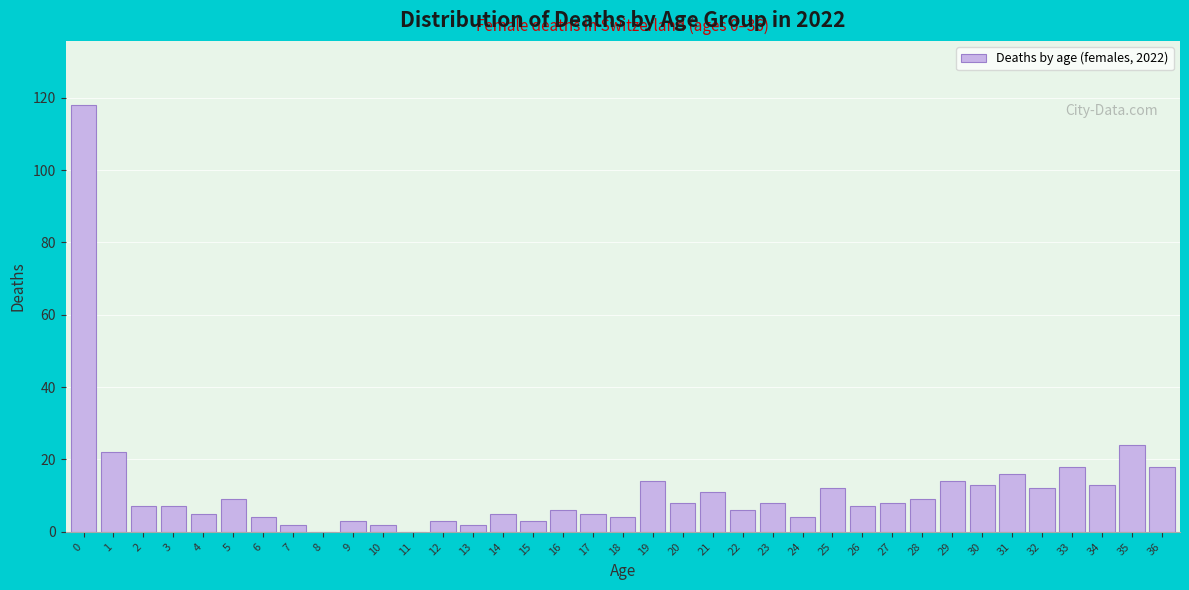

What is the sum of all values?

422